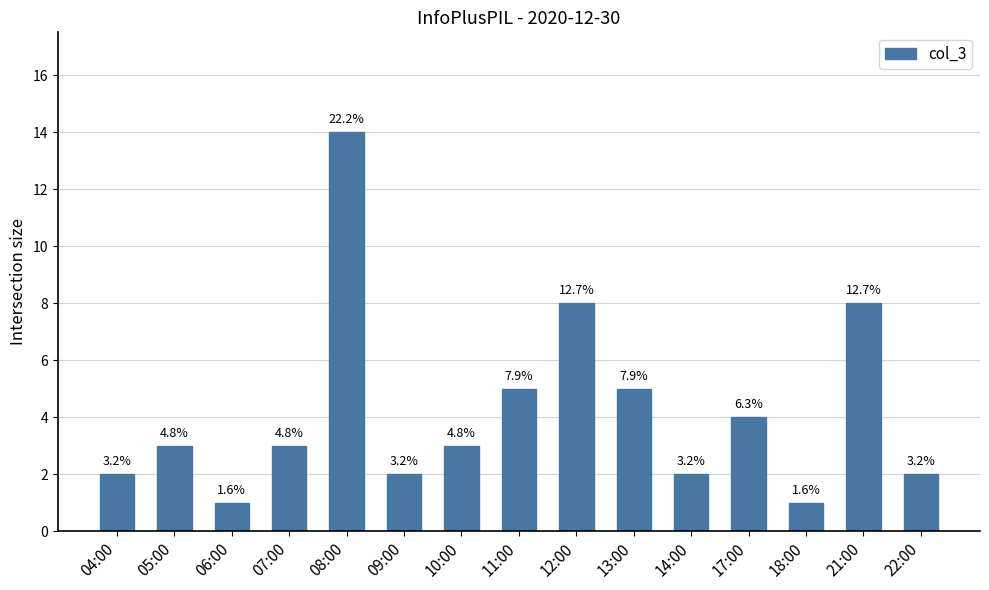

Are the bars horizontal?

No